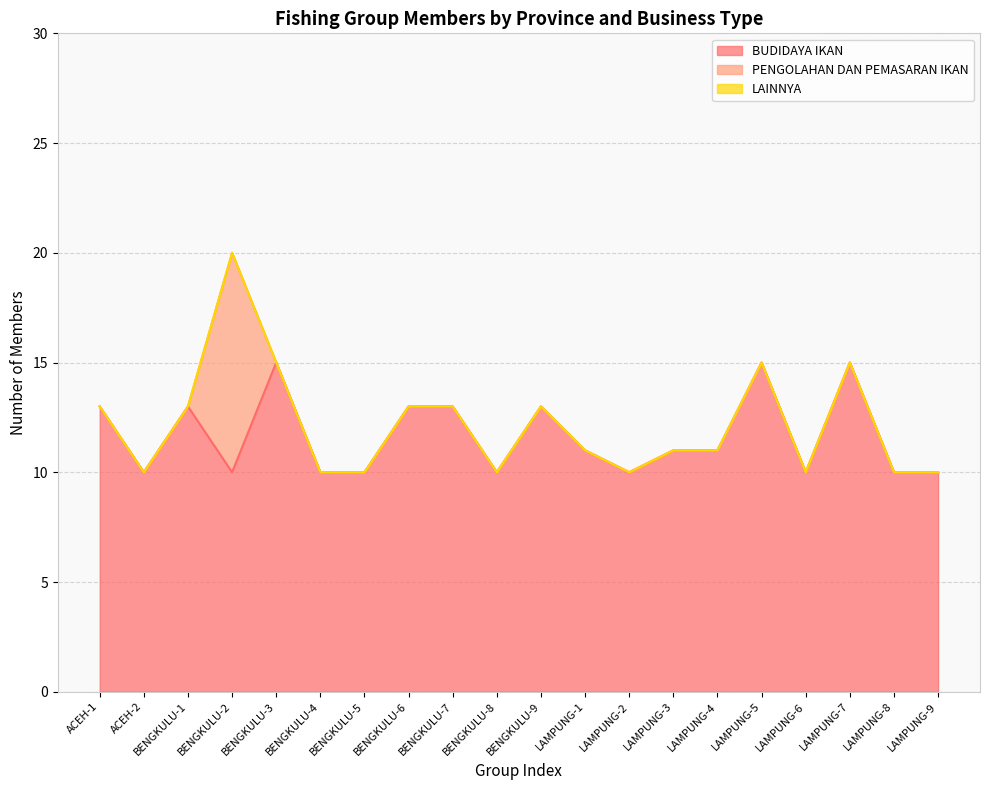

How many categories are shown in the chart?

20